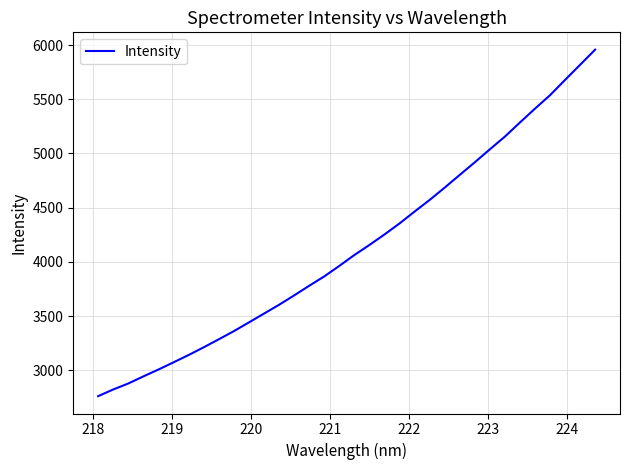

What is the minimum value shown in the chart?

2762.6